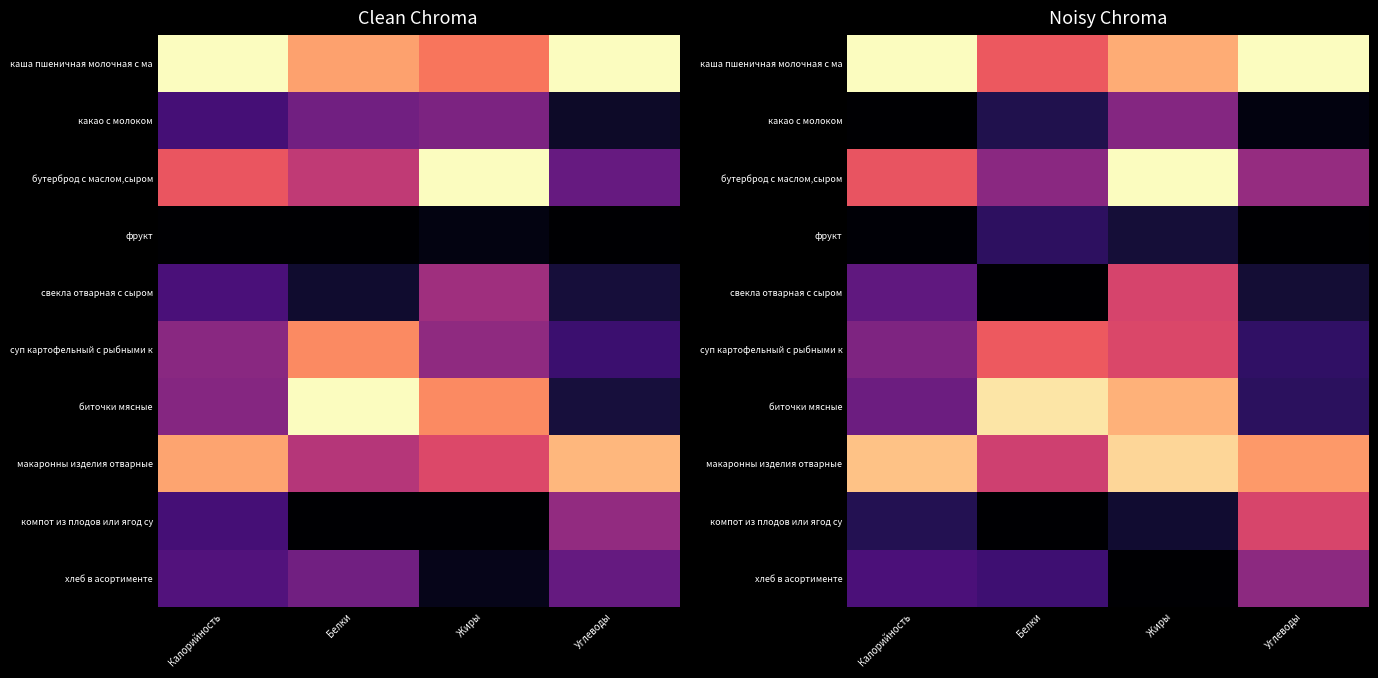

The value of компот из плодов или ягод су at Жиры is 0.1. True or false?

False